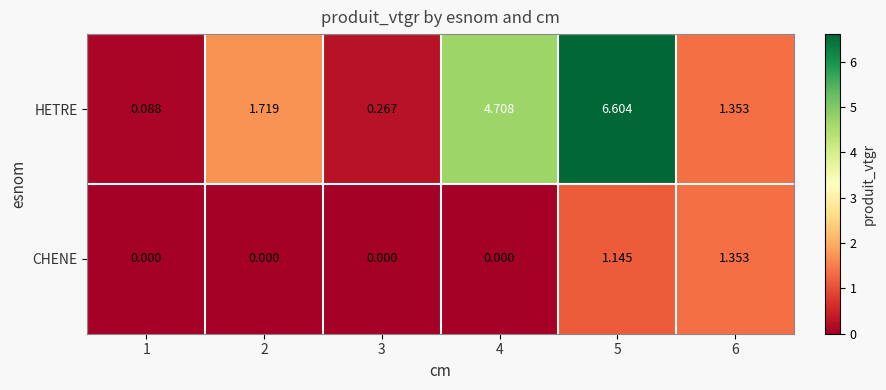

At 1, list the series in order from smallest to largest.

CHENE, HETRE